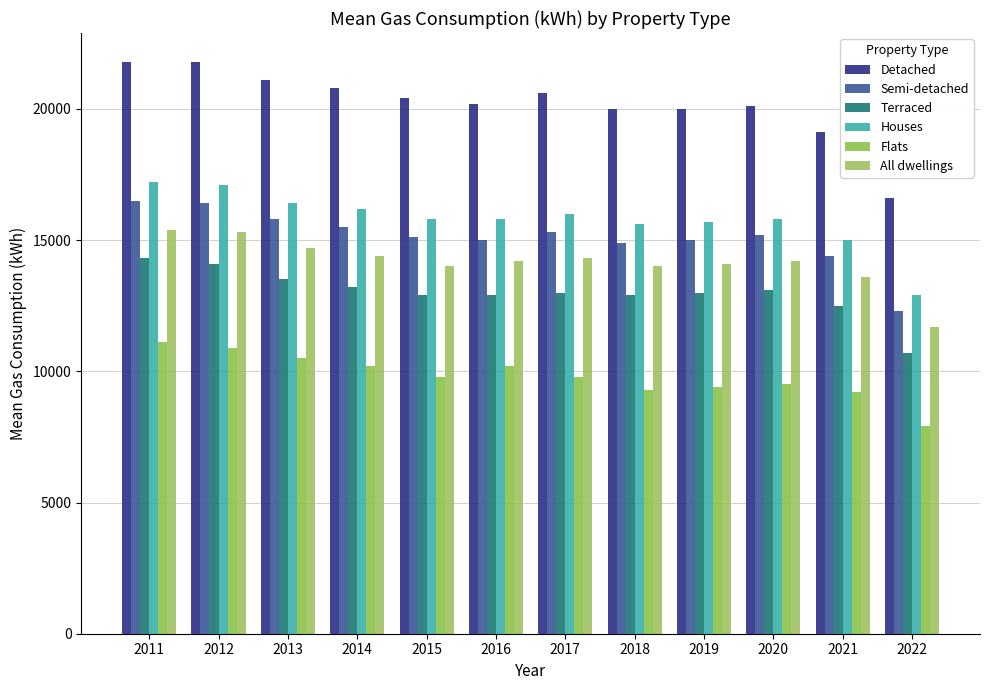

Reading left to right, extract all data points from this chart.

Detached: 21800	21800	21100	20800	20400	20200	20600	20000	20000	20100	19100	16600
Semi-detached: 16500	16400	15800	15500	15100	15000	15300	14900	15000	15200	14400	12300
Terraced: 14300	14100	13500	13200	12900	12900	13000	12900	13000	13100	12500	10700
Houses: 17200	17100	16400	16200	15800	15800	16000	15600	15700	15800	15000	12900
Flats: 11100	10900	10500	10200	9800	10200	9800	9300	9400	9500	9200	7900
All dwellings: 15400	15300	14700	14400	14000	14200	14300	14000	14100	14200	13600	11700